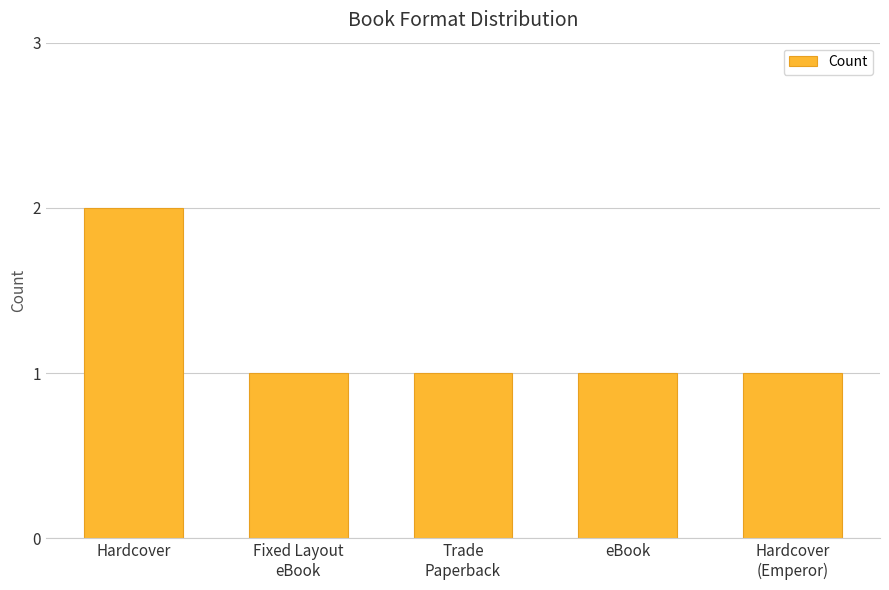

True or false: the data shows 0 at eBook.

False